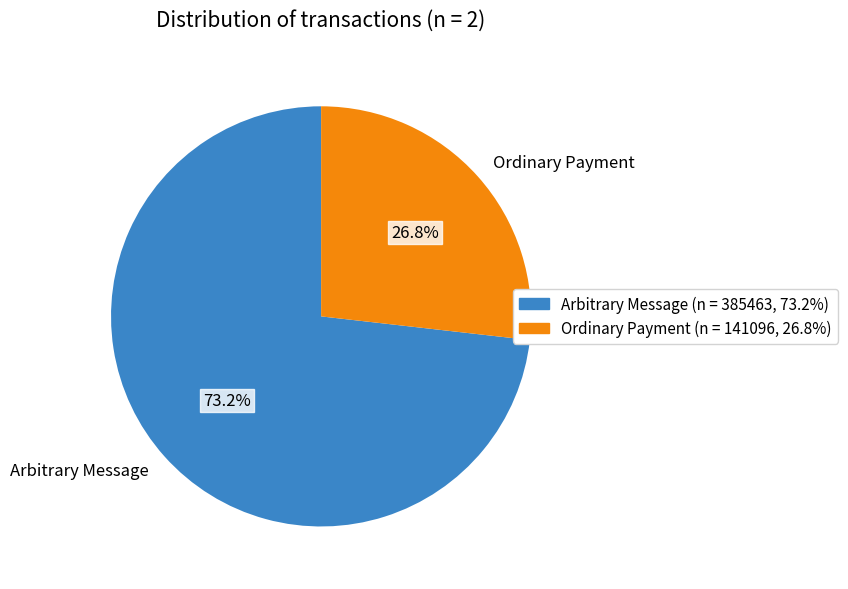

Is Ordinary Payment the majority of the pie?

No